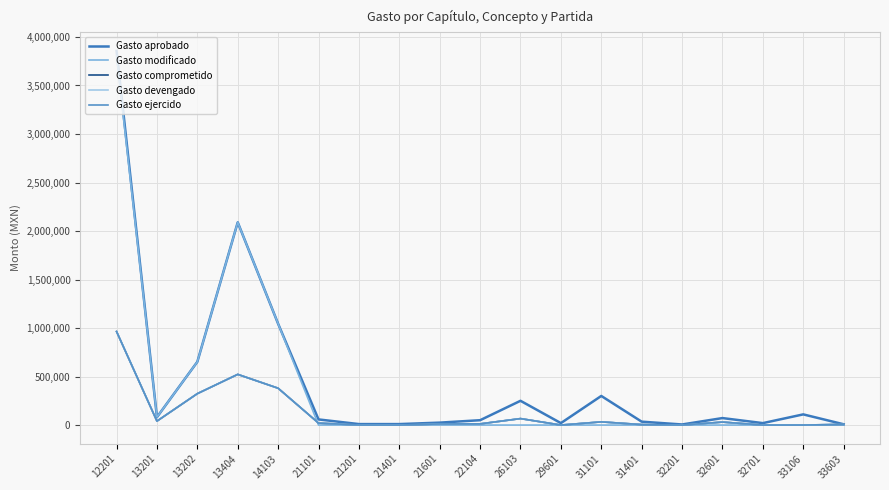

What is the average value of the Gasto ejercido series?

127171.9